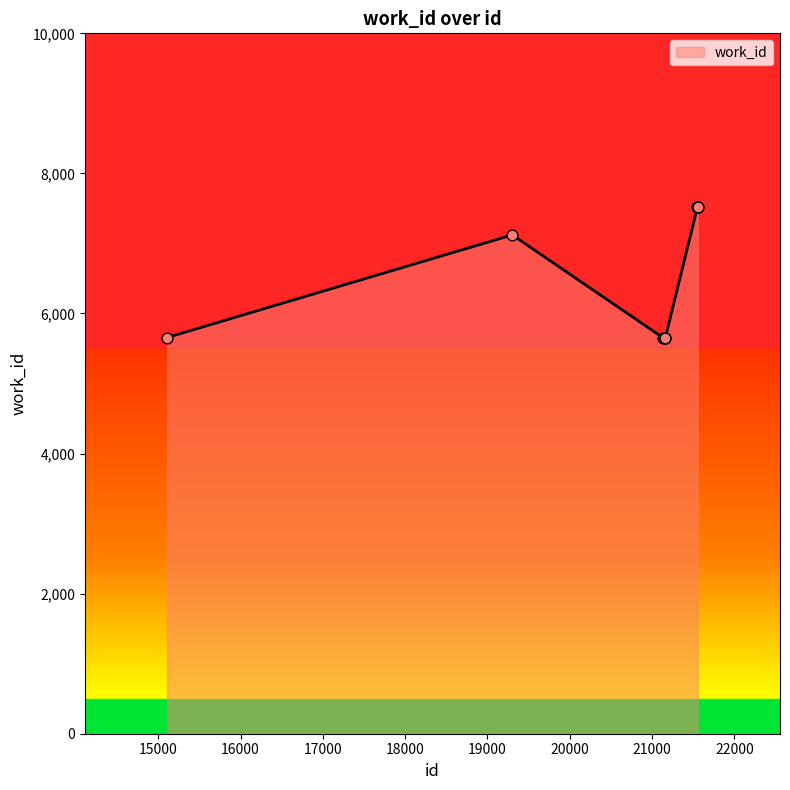

What is the smallest value displayed?

5657